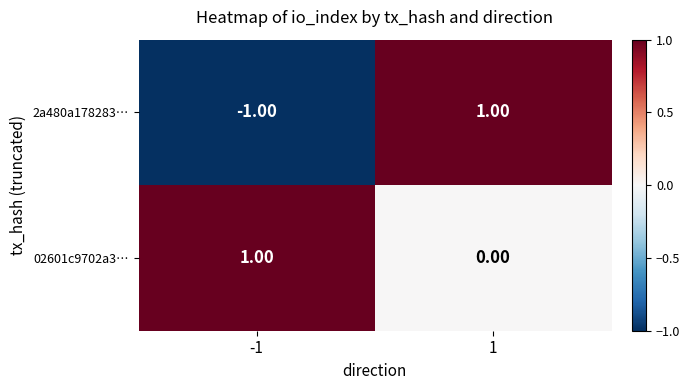

Rank the series by their average value, from lowest to highest.

2a480a178283…, 02601c9702a3…